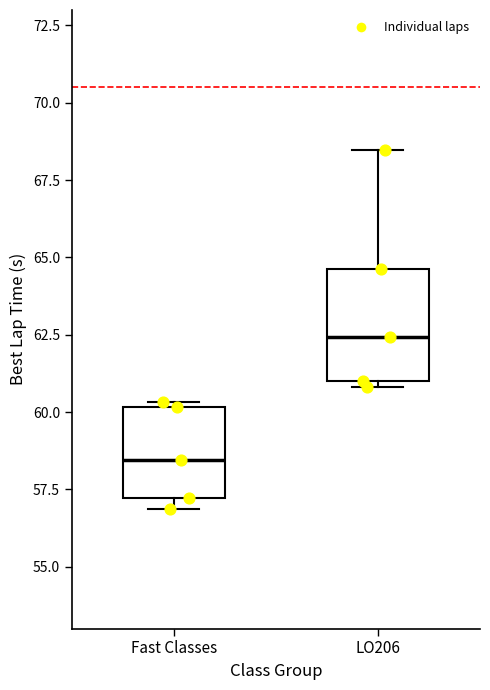

Reading left to right, read every box against the y-axis: the position of its median line, the range the box covers, and the ends of its whiskers. The values are not printed on the chart, so give them approximately, as read against the axis.

Fast Classes: median 58.5, box 57.0 to 60.0, whiskers 57.0 (just below the box's lower edge) to 60.5
LO206: median 62.5, box 61.0 to 64.5, whiskers 61.0 (just below the box's lower edge) to 68.5